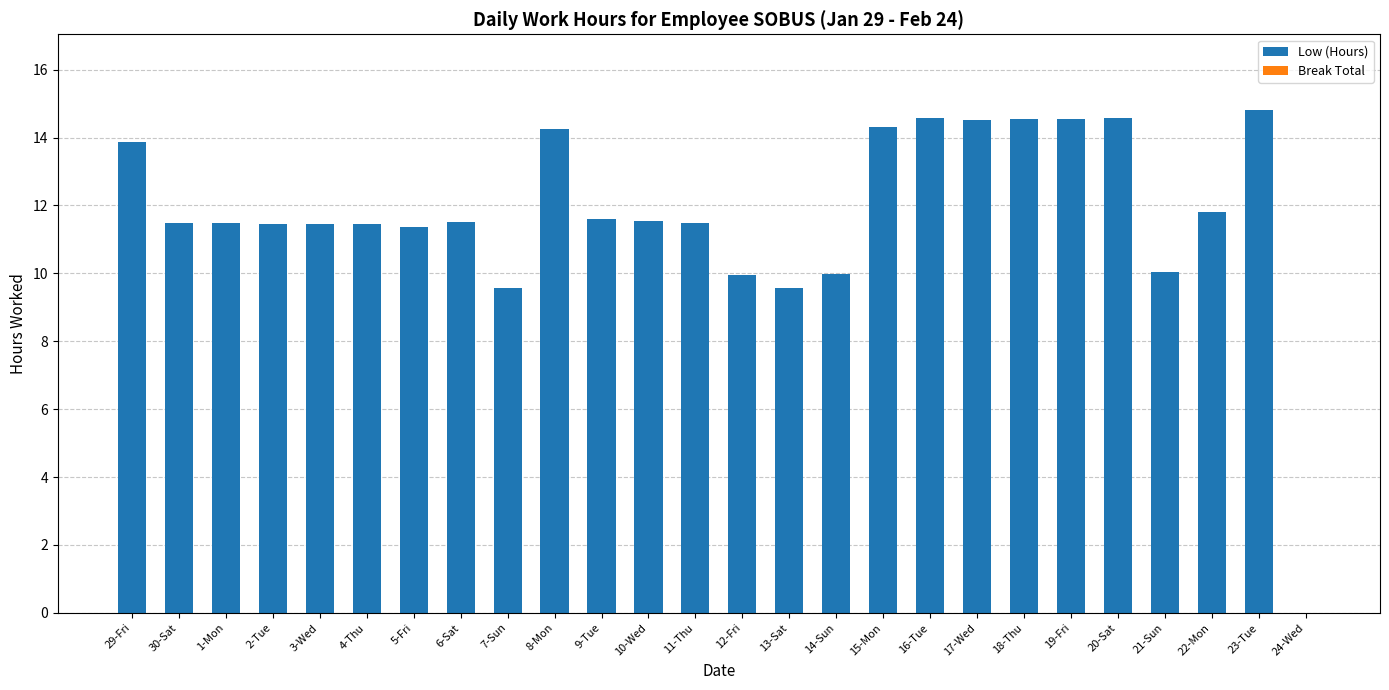

True or false: the data shows 7.9 at 8-Mon.

False